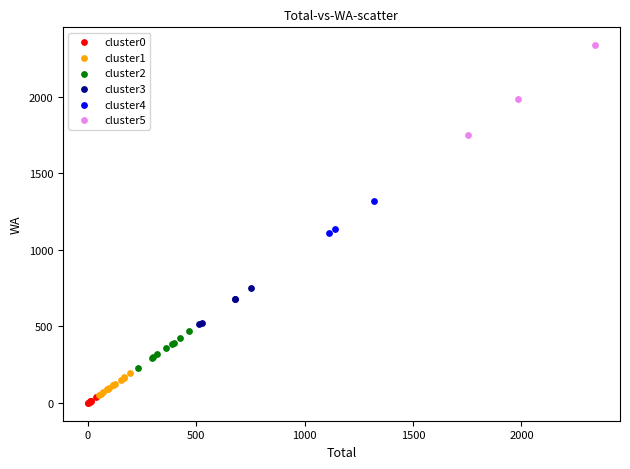

Which series reaches the maximum Y coordinate?

cluster5